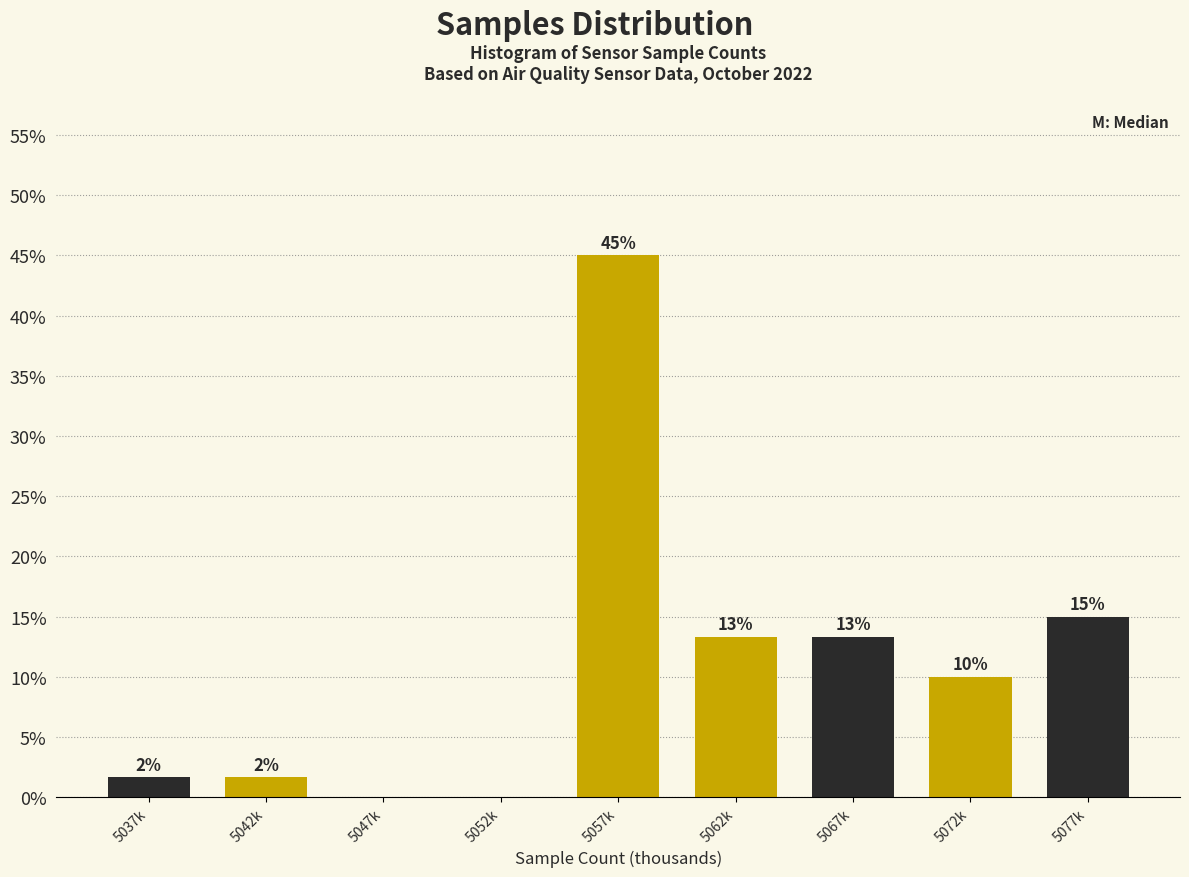

Are the bars horizontal?

No